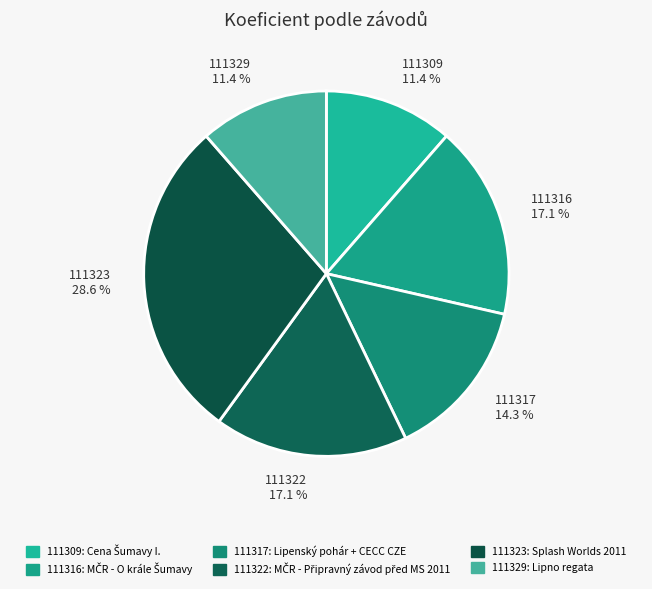

Does 111323 account for over 50% of the chart?

No